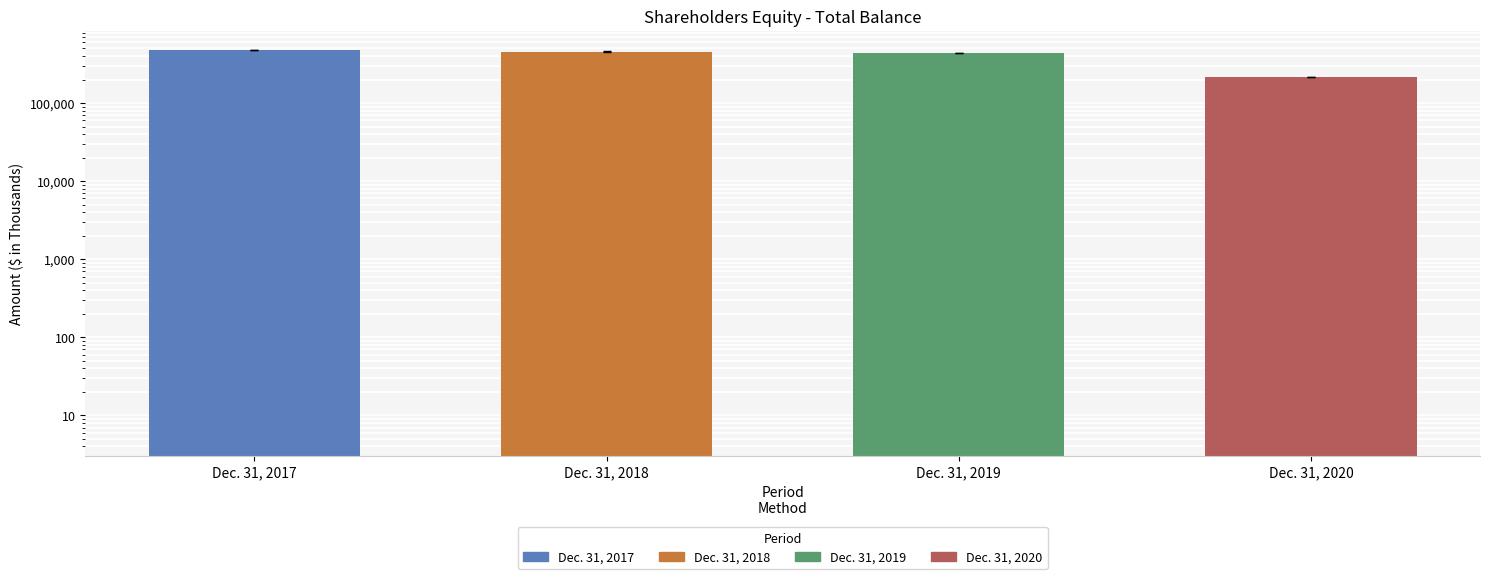

What is the value of the 3rd bar from the left?

436670